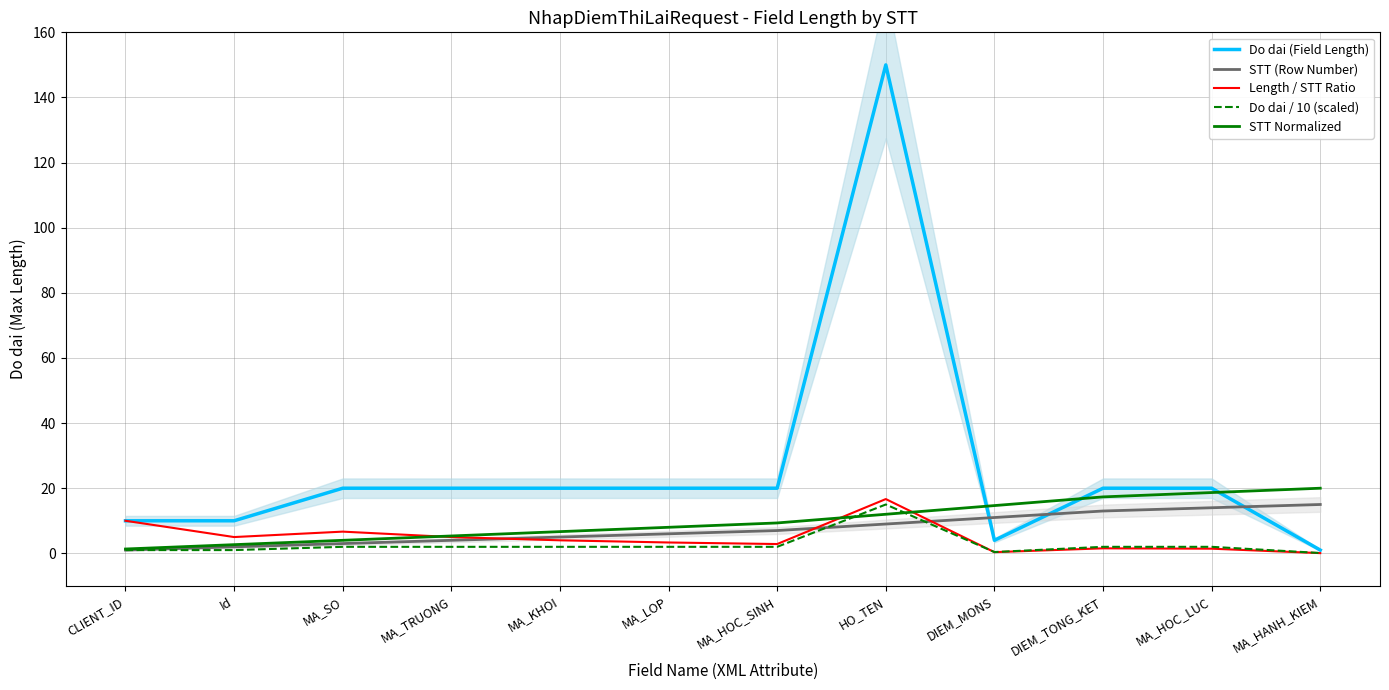

How many categories are shown in the chart?

12